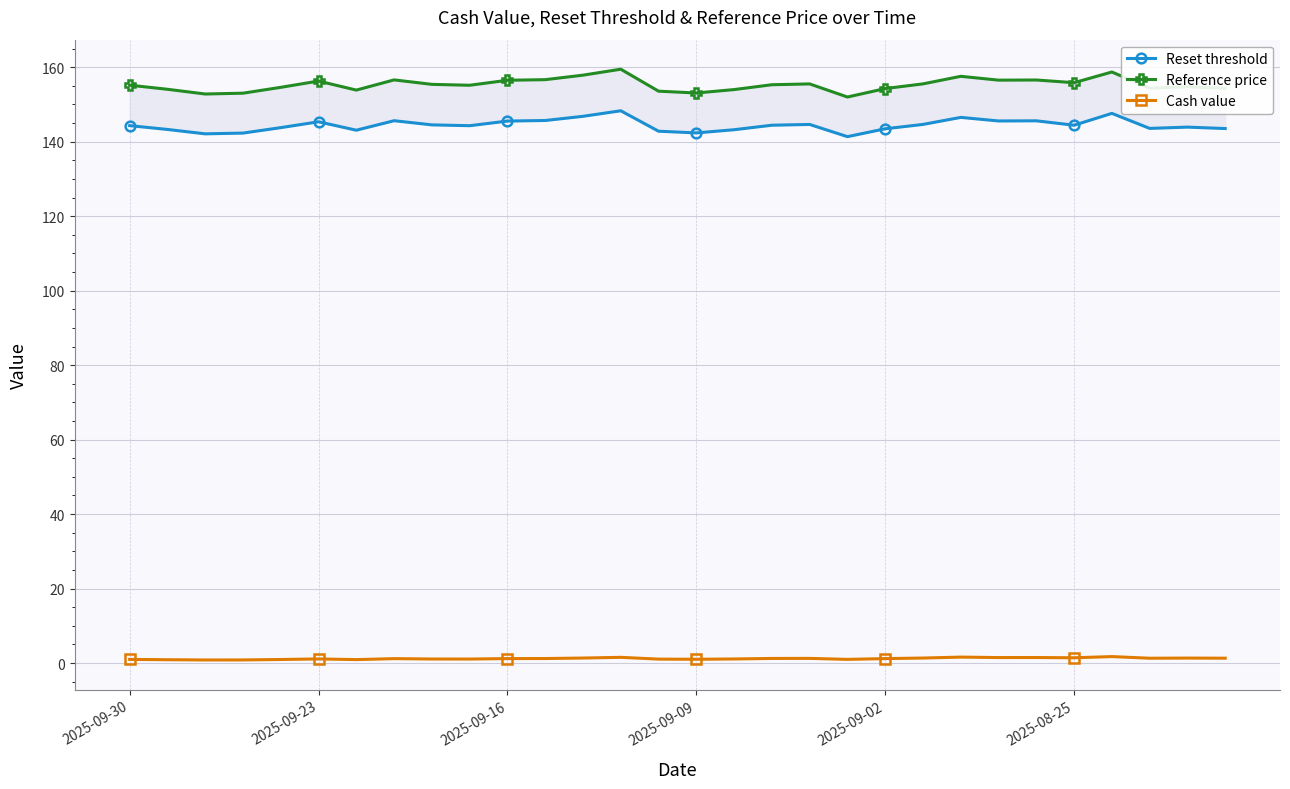

True or false: Cash value has more than 2 points higher than both neighbors.

True